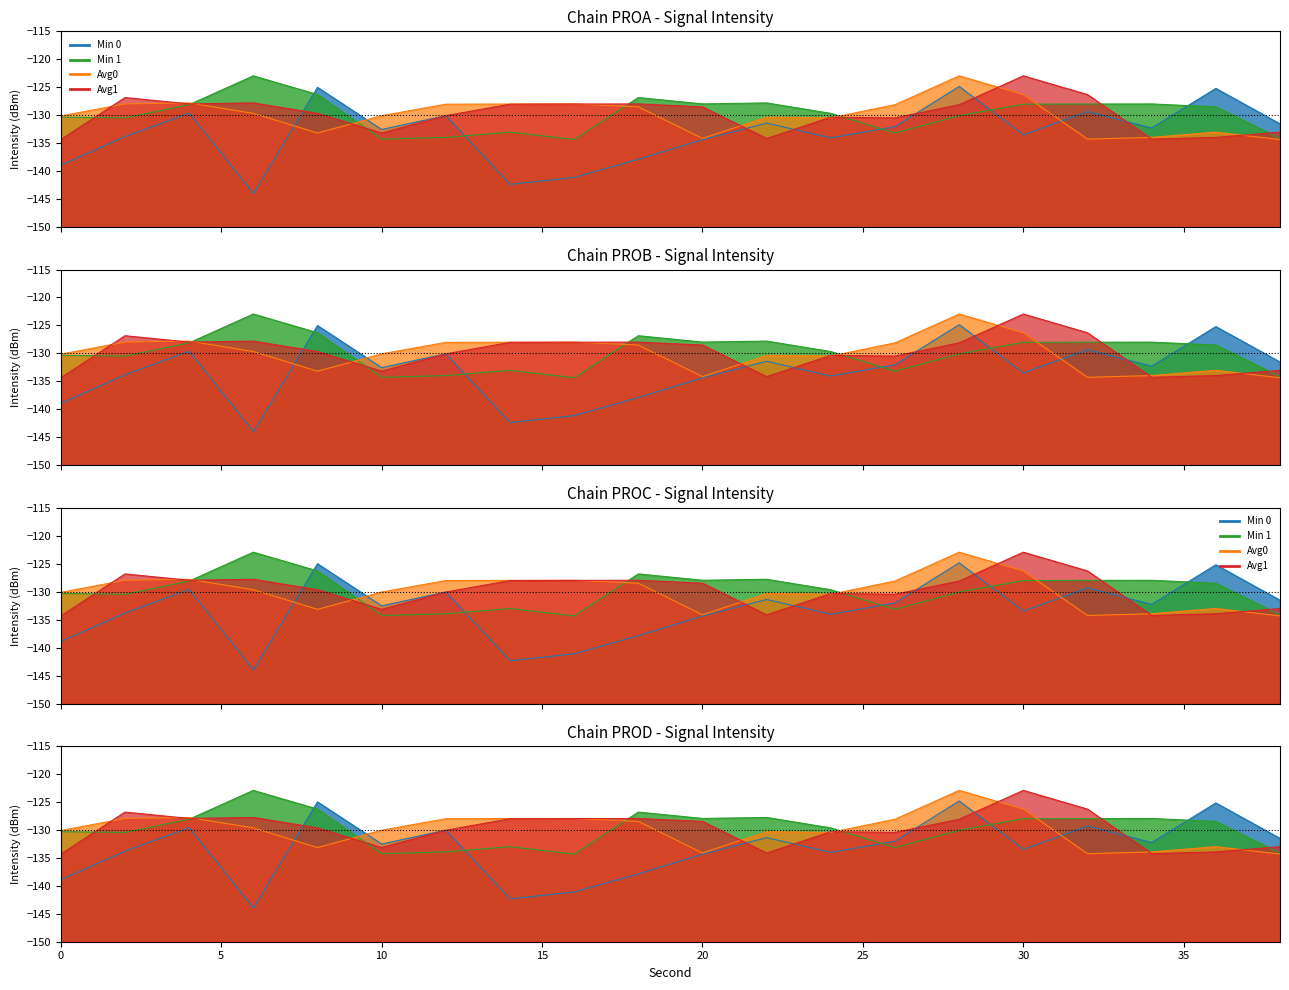

How many times do Min 1 and Min 0 cross each other?

5